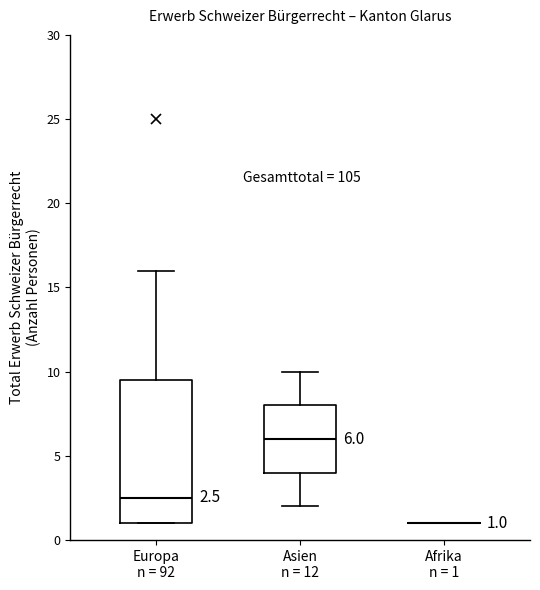

Which box is the tallest, from its lower edge to its upper edge?

Europa n = 92